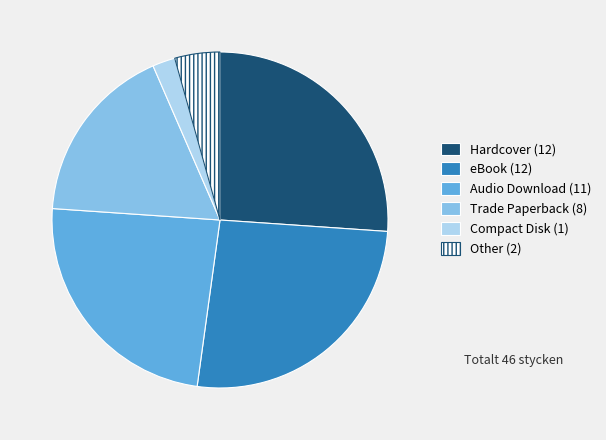

Does any single category account for the majority?

No